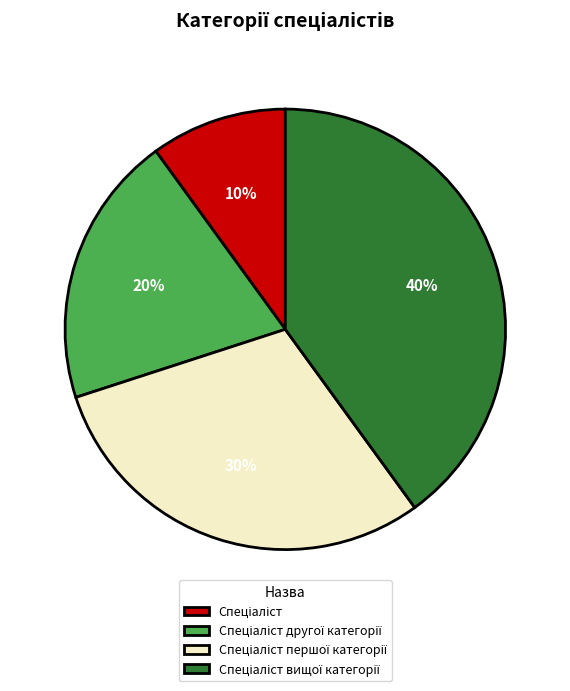

To the nearest percent, what is the average slice percentage?

25%